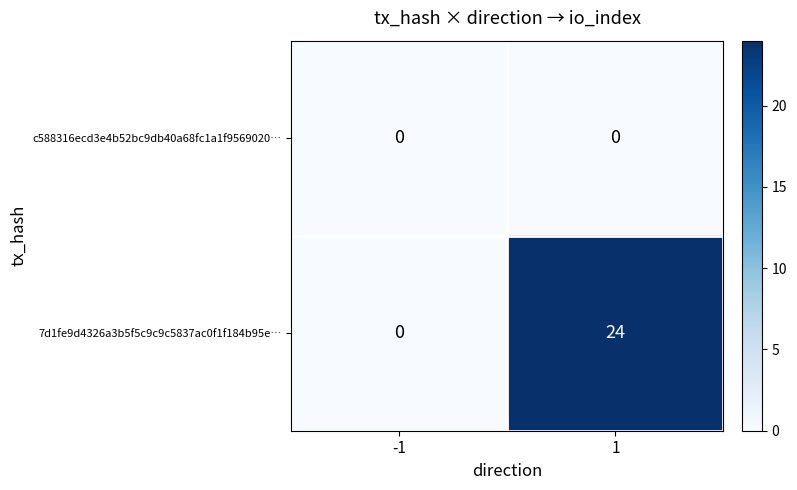

Which series has the largest range (max minus min)?

7d1fe9d4326a3b5f5c9c9c5837ac0f1f184b95e…